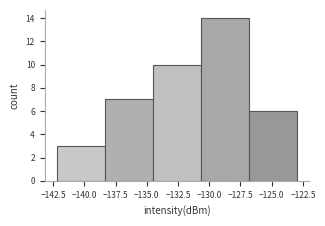

Reading left to right, list every bar in this chart as the range it spans on the x-axis followed by its height. Neither the bar edges nor the heights are printed on the chart, so give them approximately, as read against the axes.

-142.0 to -138.5: 3
-138.5 to -134.5: 7
-134.5 to -130.5: 10
-130.5 to -127.0: 14
-127.0 to -123.0: 6